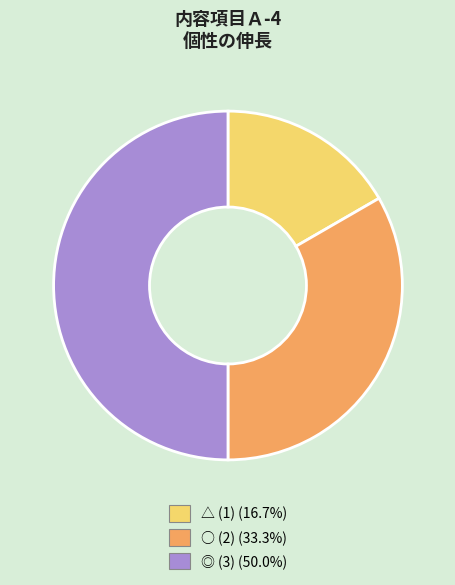

Between △ (1) and ◎ (3), which is larger?

◎ (3)